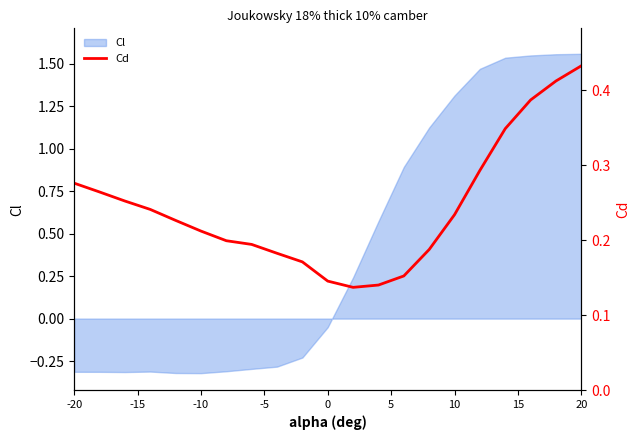

Reading left to right, extract all data points from this chart.

0.3	0.3	0.3	0.2	0.2	0.2	0.2	0.2	0.2	0.2	0.1	0.1	0.1	0.2	0.2	0.2	0.3	0.3	0.4	0.4	0.4